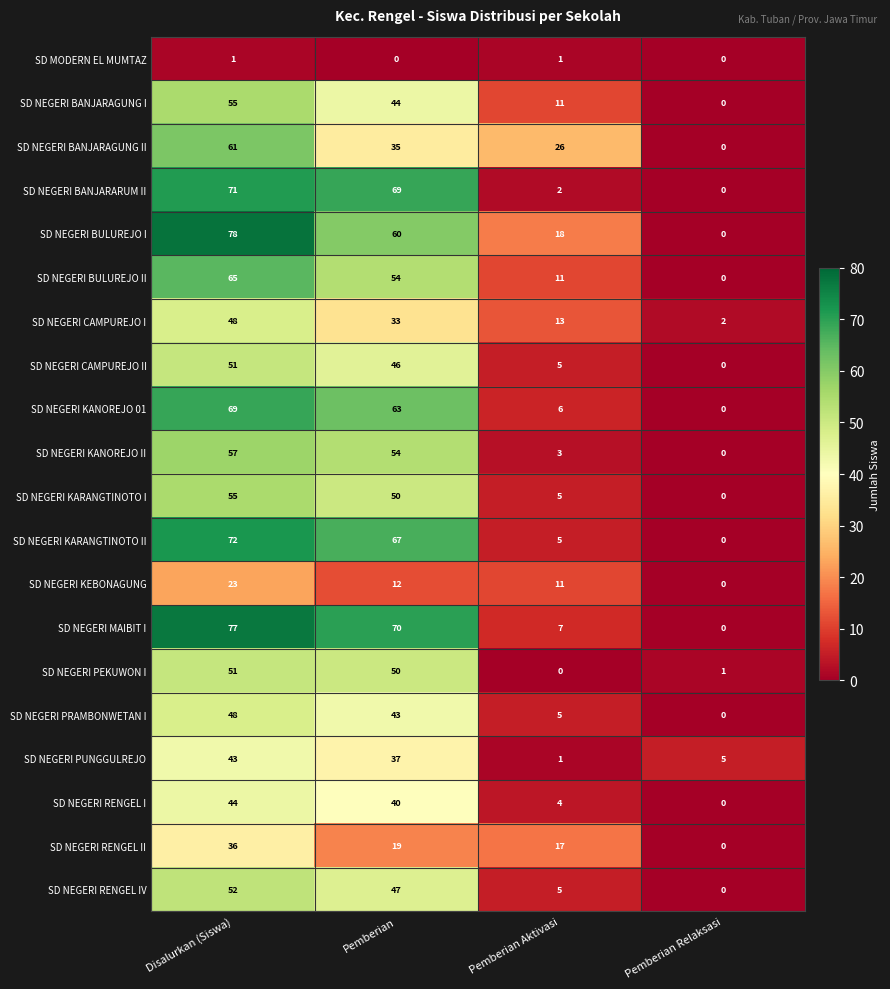

What is the difference between the SD NEGERI KANOREJO II values at Disalurkan (Siswa) and Pemberian Relaksasi?

57